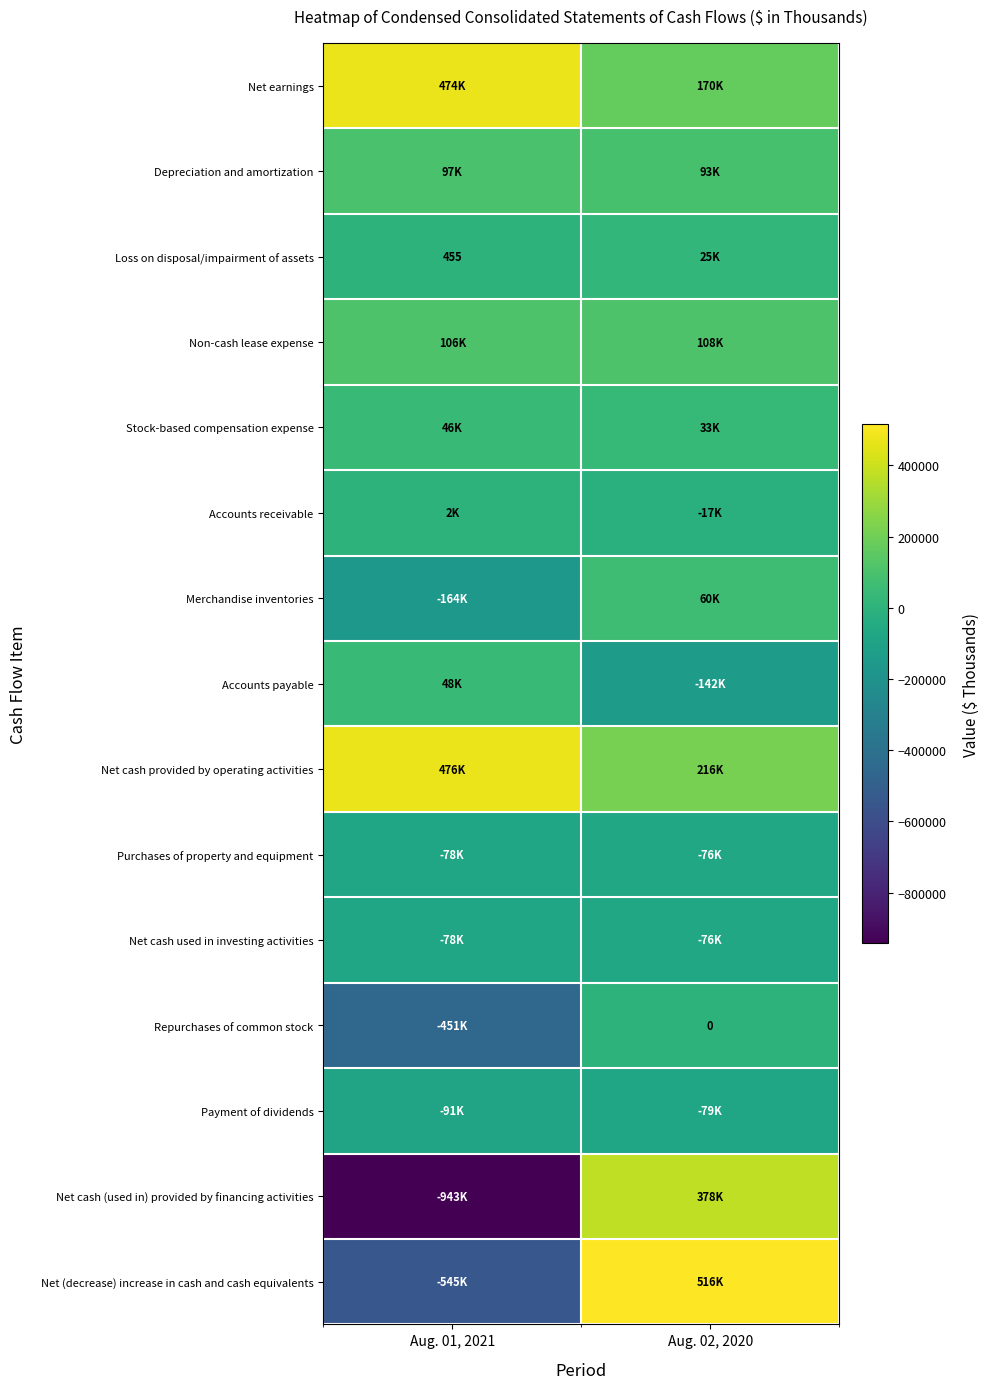

Which category has the highest value across all series?

Aug. 02, 2020